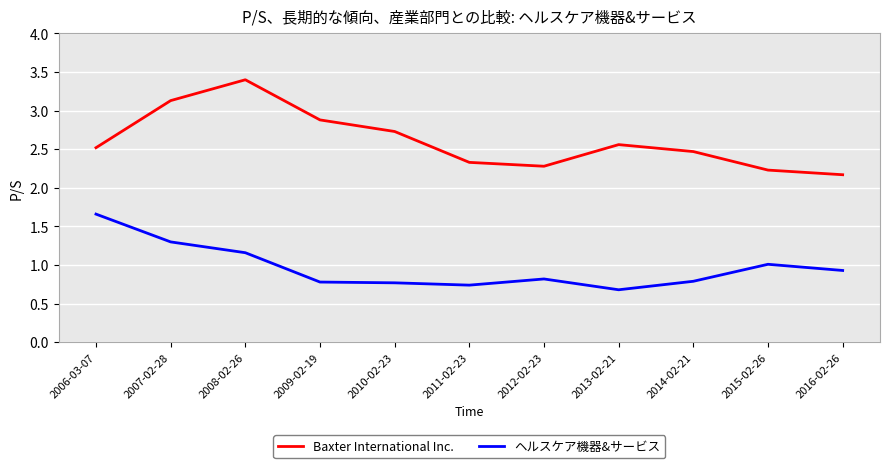

What position from the right is 2013-02-21?

4